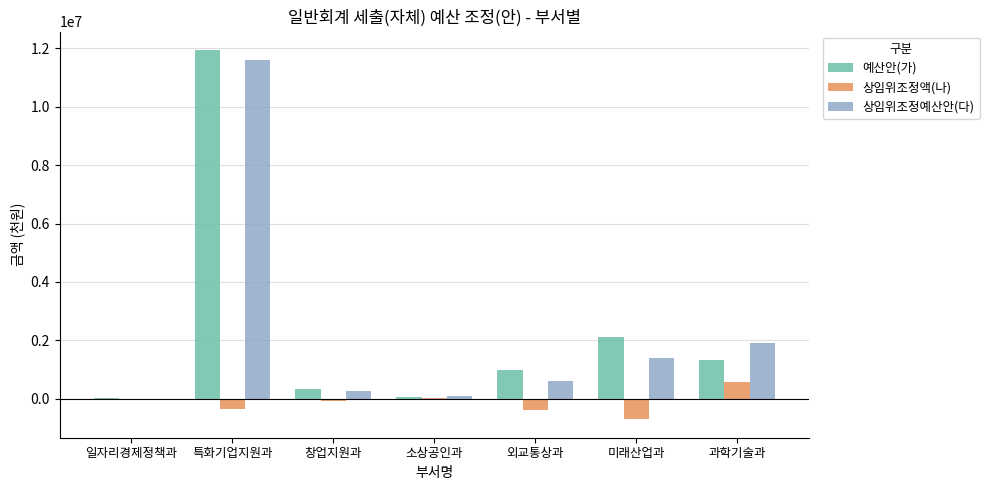

How many data points in 상임위조정액(나) are above -60000?

3